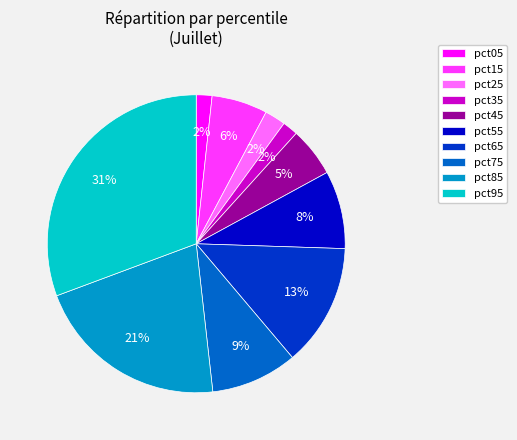

To the nearest percent, what percentage of the pie is pct55?

8%